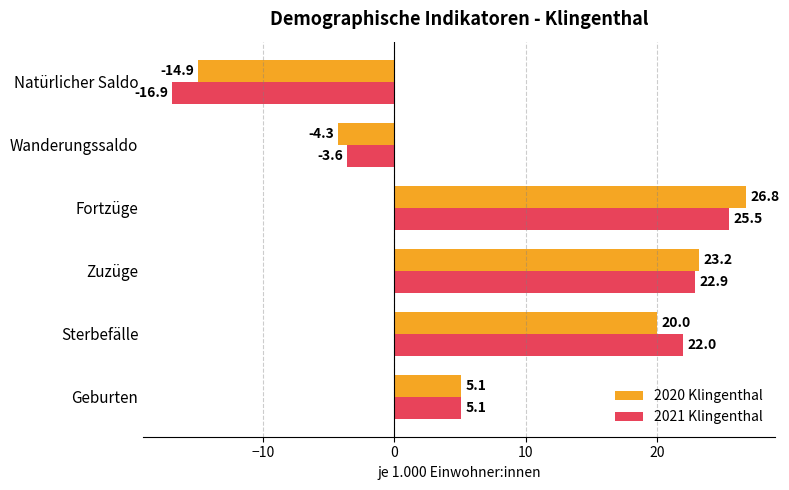

At which label is 2021 Klingenthal closest to 4?

Geburten